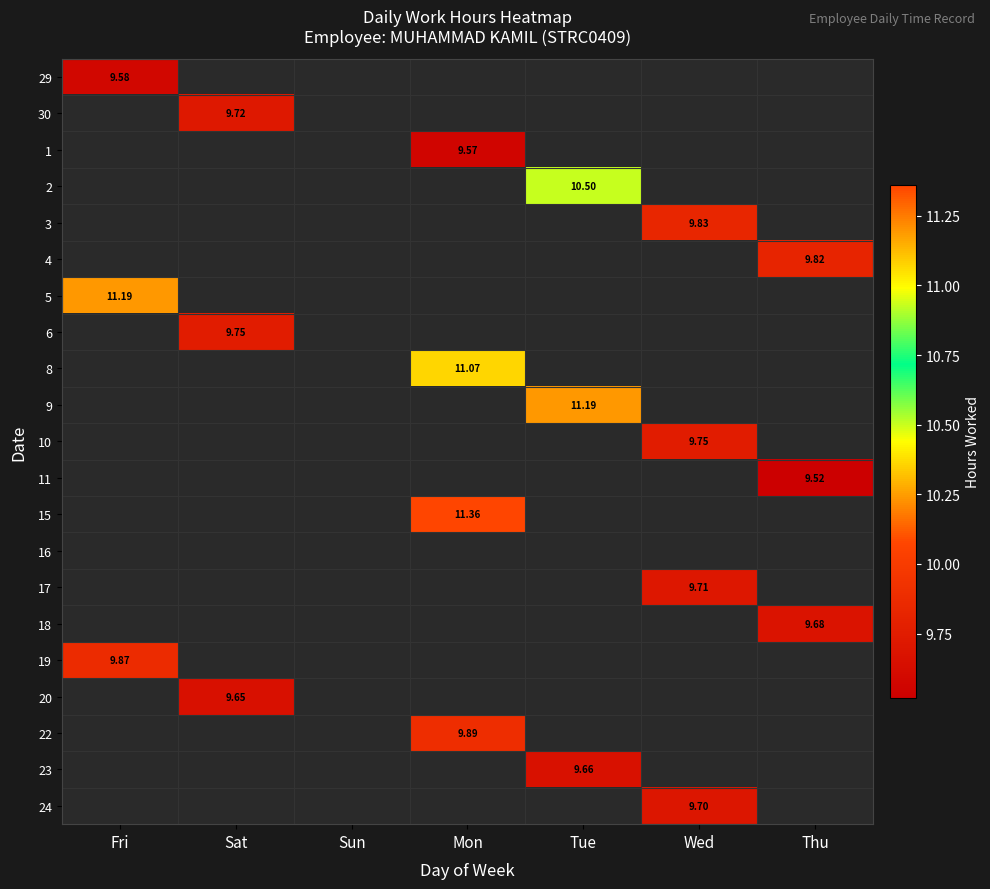

Is it true that 11 equals 9.5 at Thu?

True